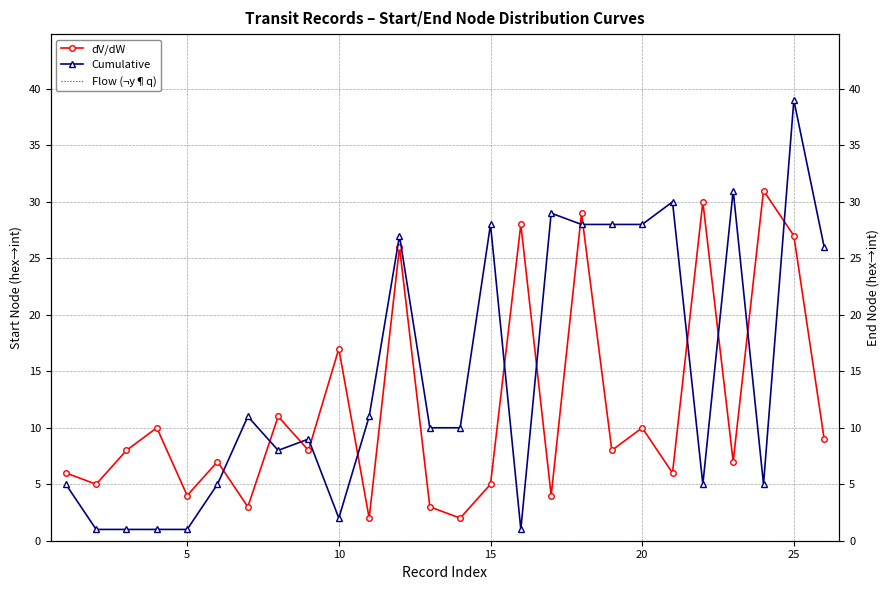

Which series has the largest total across all categories?

Cumulative